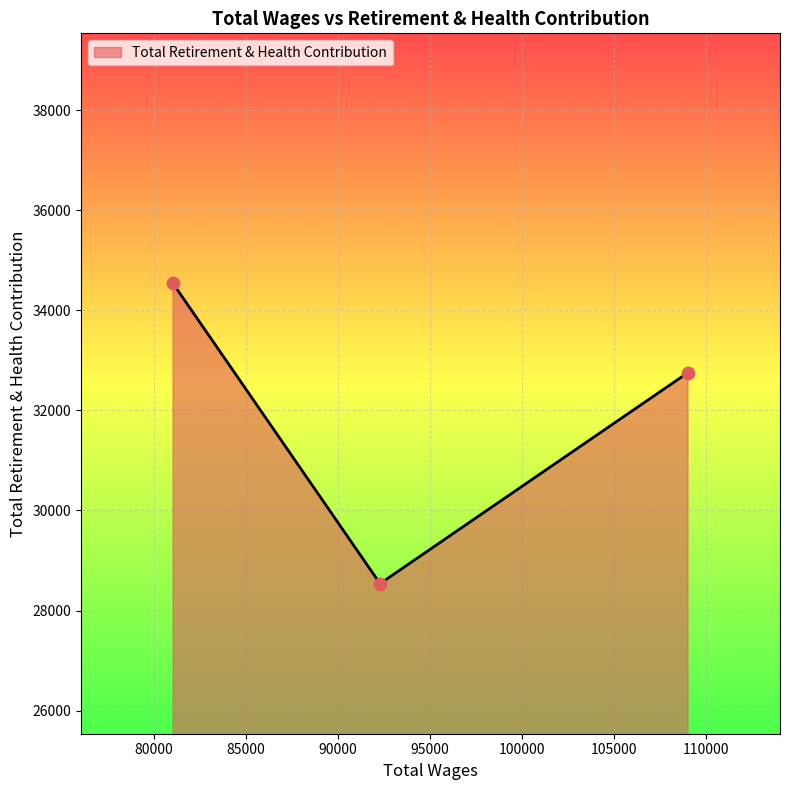

What is the minimum value shown in the chart?

28538